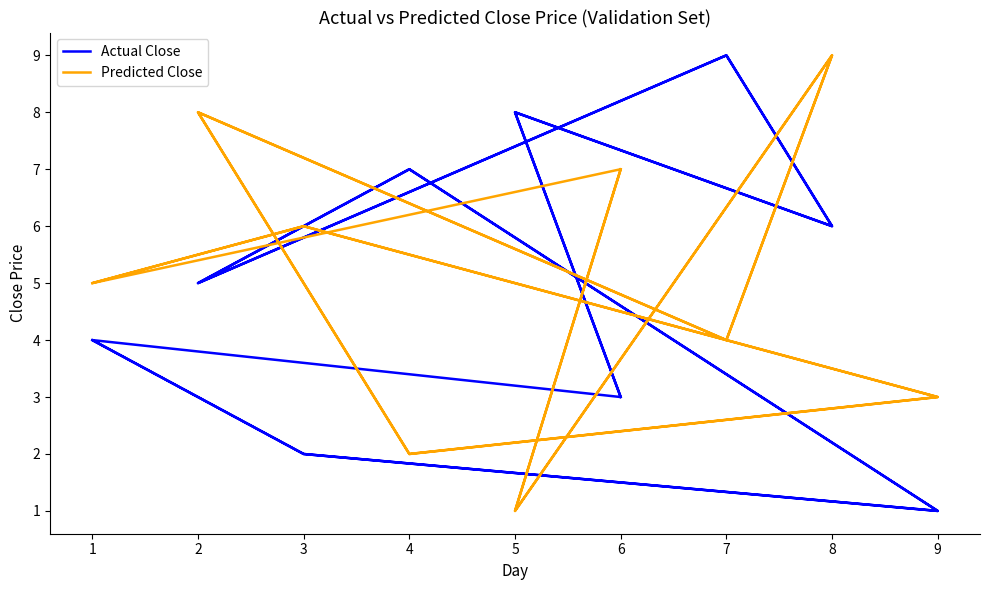

True or false: Actual Close and Predicted Close cross at least once.

True